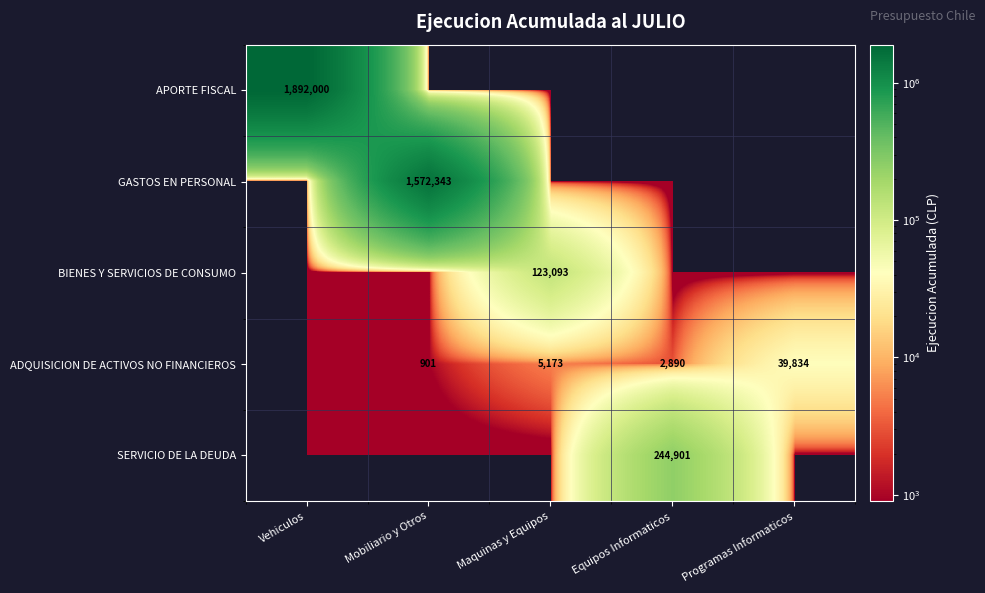

The ADQUISICION DE ACTIVOS NO FINANCIEROS series shows 393 at Mobiliario y Otros. True or false?

False